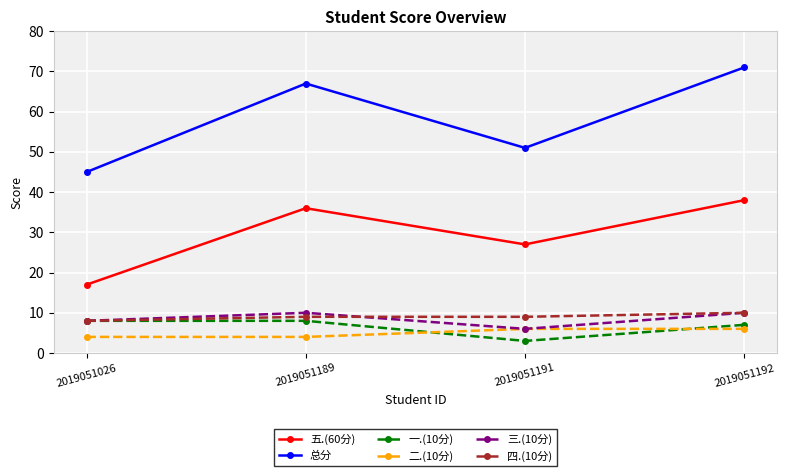

What value does the 一.(10分) series have at 2019051191?

3